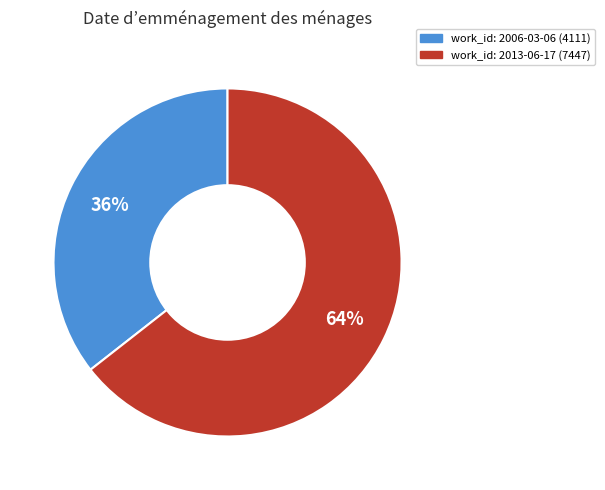

To the nearest percent, what is the average slice percentage?

50%